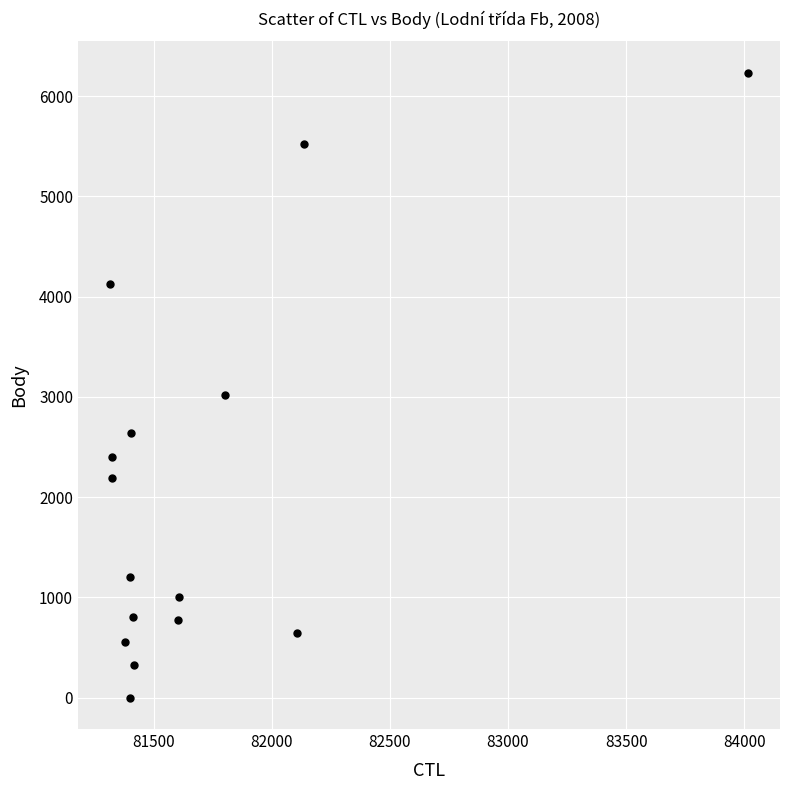

What Y value in the scatter plot is closest to 3116?

3017